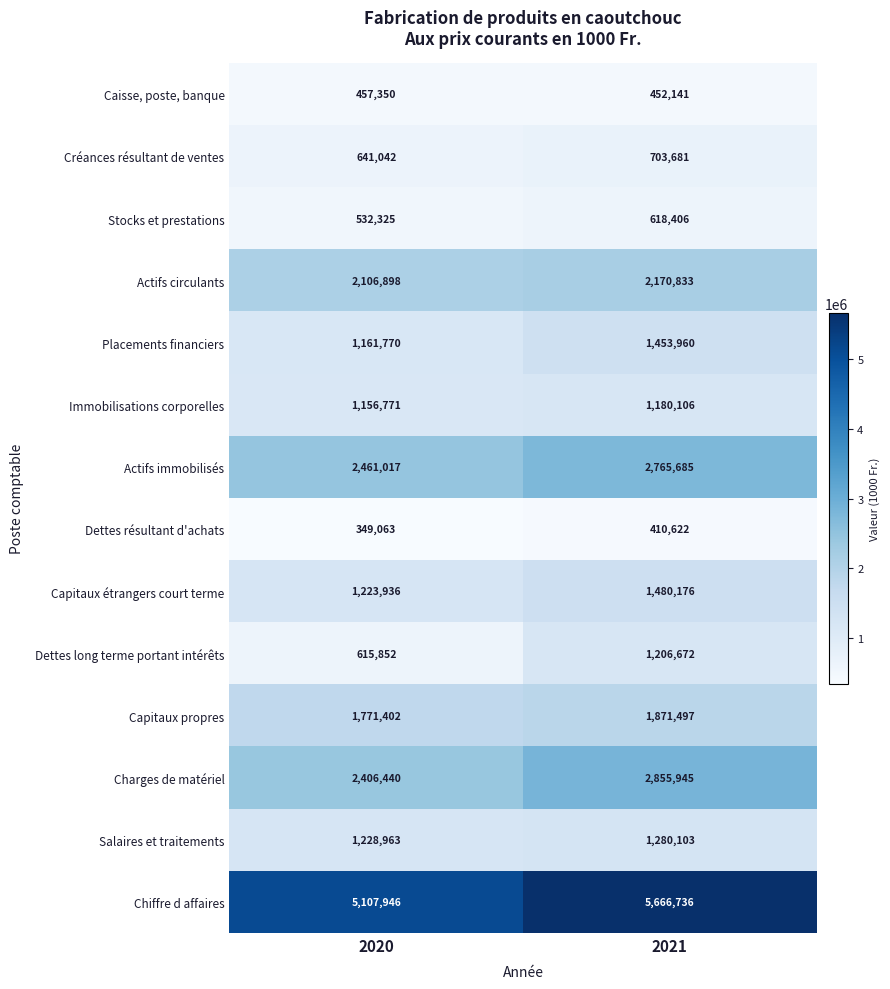

What is the maximum value shown in the chart?

5666736